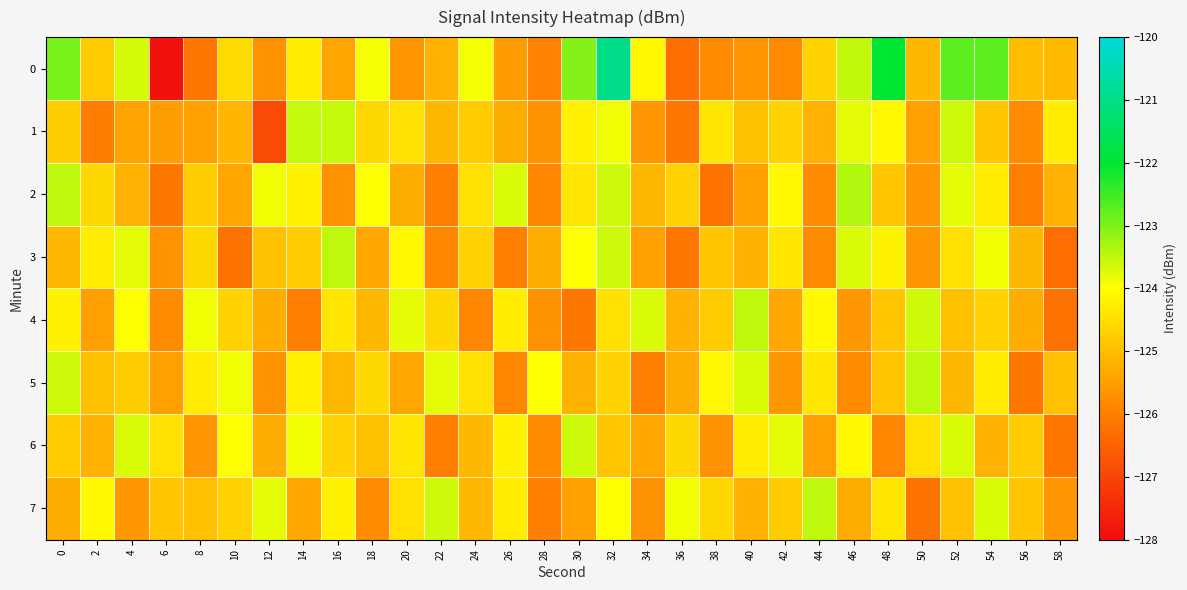

Rank the series by their maximum value, from lowest to highest.

6, 1, 3, 4, 5, 7, 2, 0